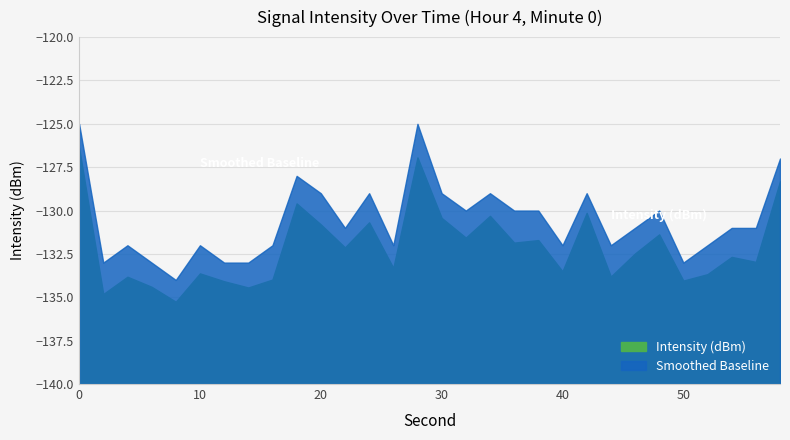

Is it true that Intensity (dBm) equals -134.8 at 2?

True